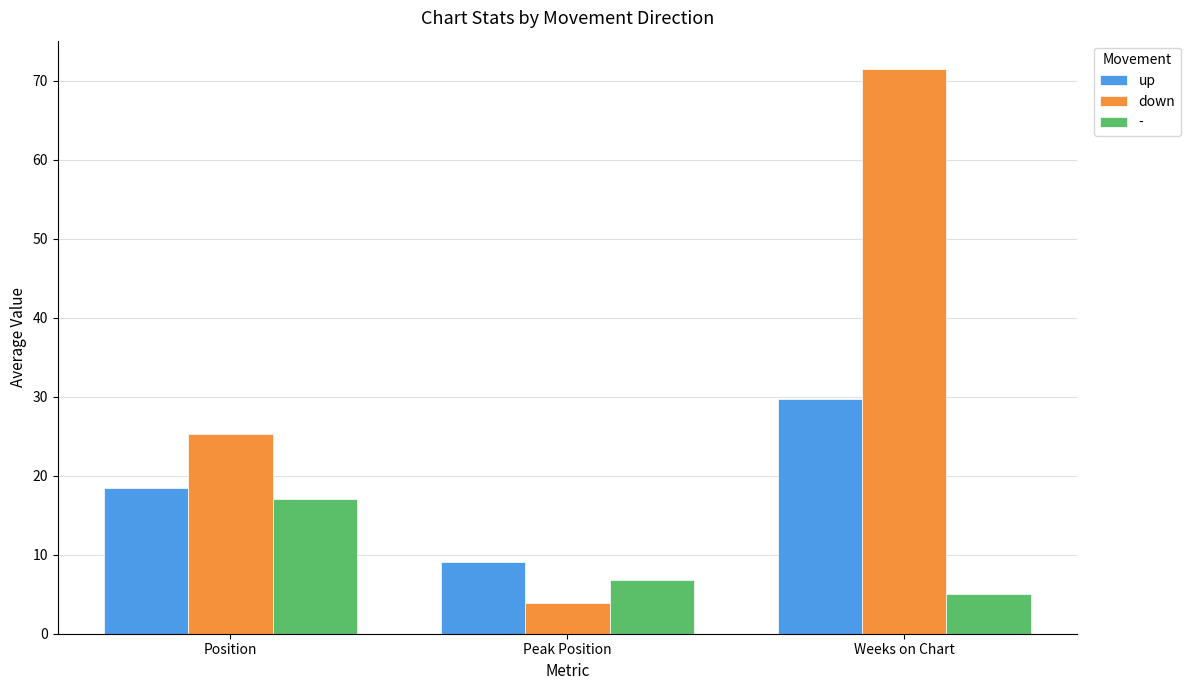

Is the value of down at Position greater than the value of up at Weeks on Chart?

No